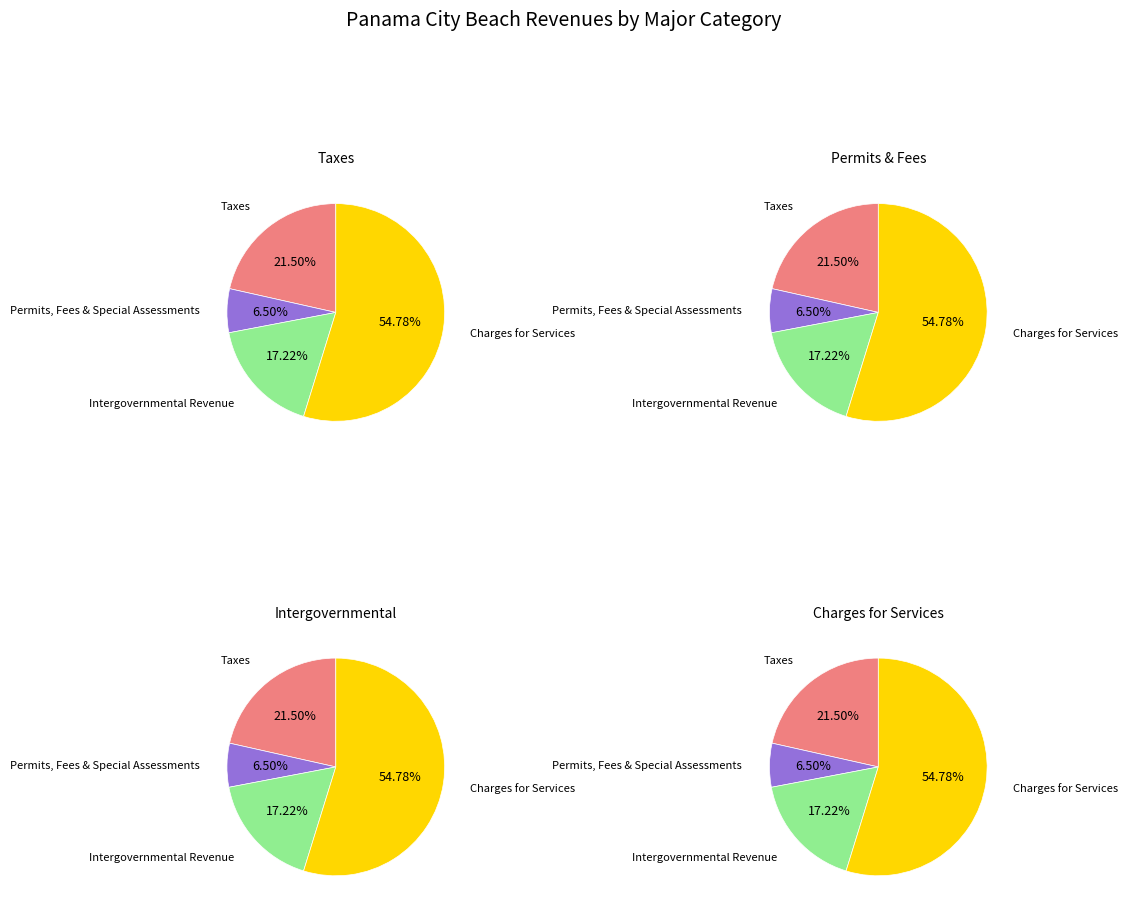

To the nearest percent, what portion does Permits, Fees & Special Assessments represent?

7%